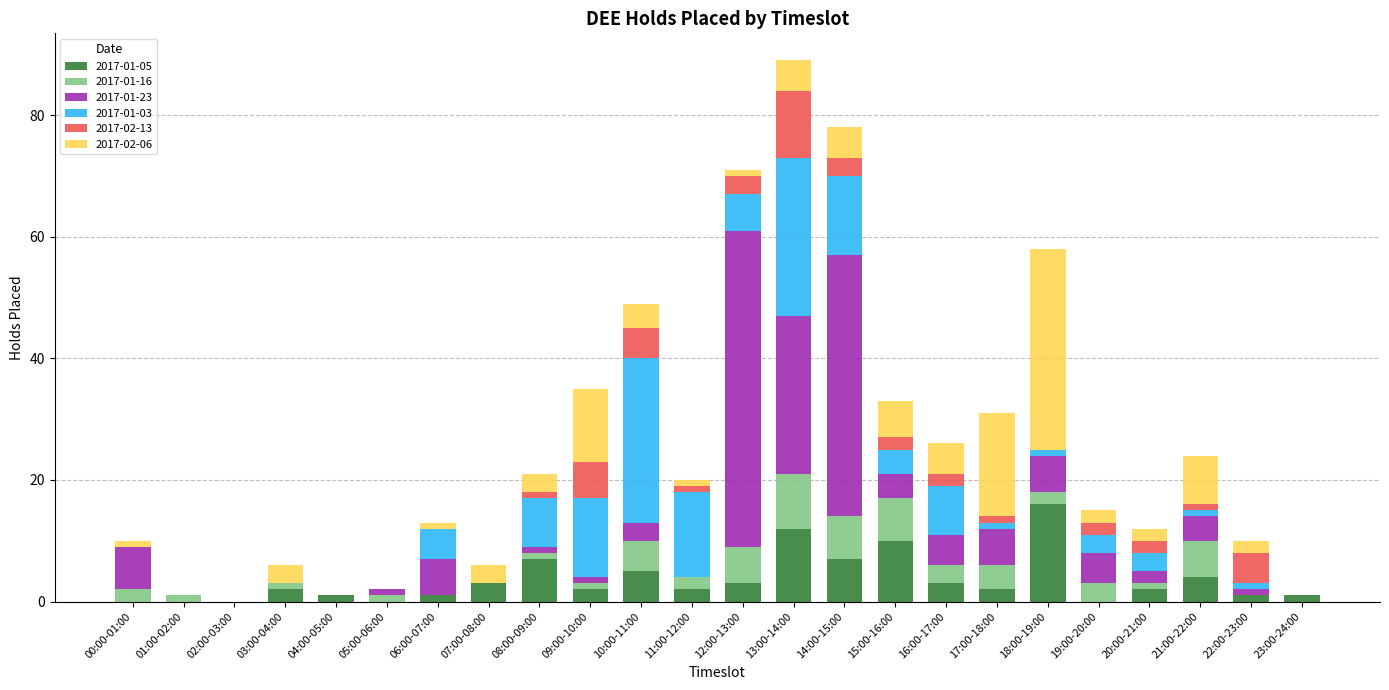

What are all the series names shown in the legend?

2017-01-05, 2017-01-16, 2017-01-23, 2017-01-03, 2017-02-13, 2017-02-06